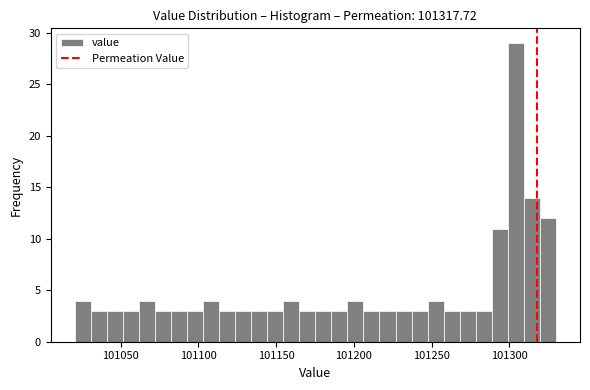

Read against the x-axis, roughly where is the centre of the tallest bar?

101305